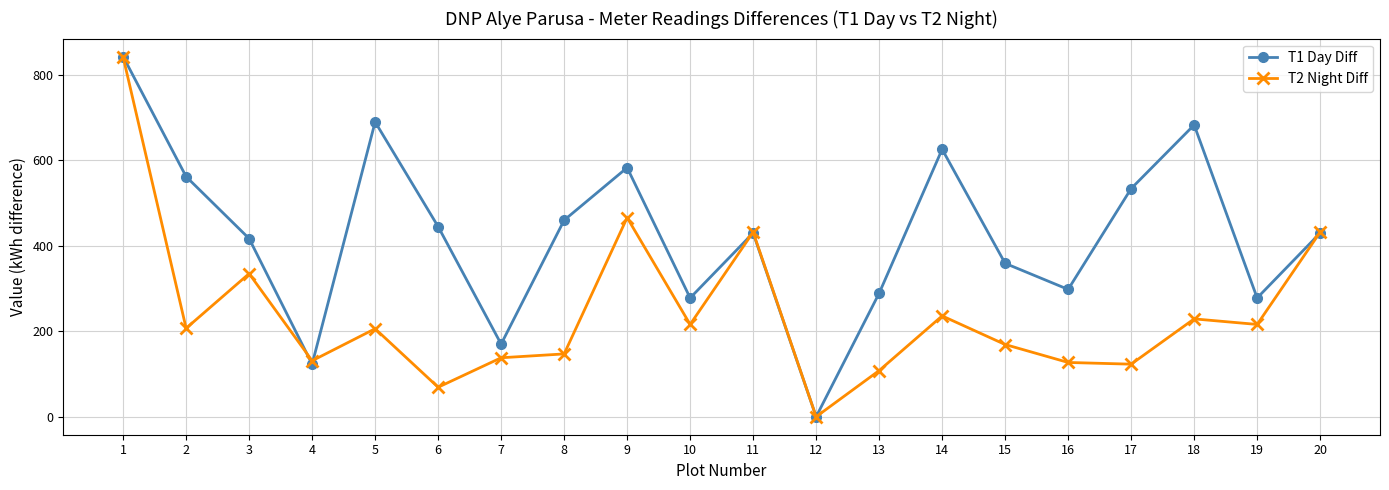

What is the difference between the maximum and minimum values in the T1 Day Diff series?

843